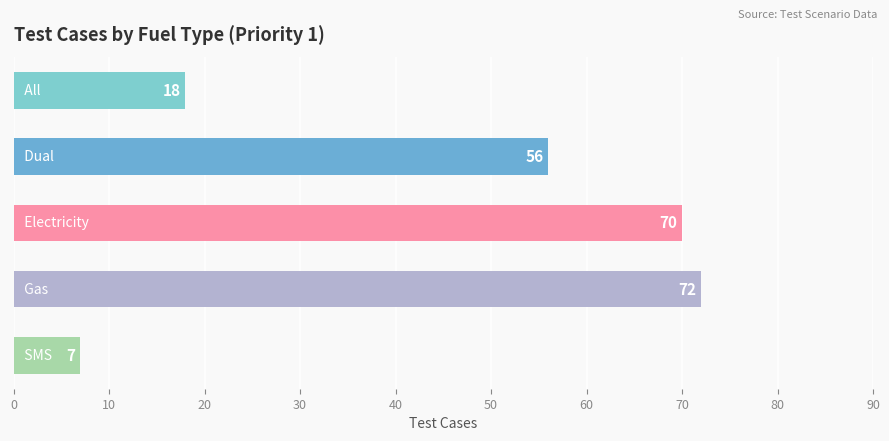

What is the greatest value displayed?

72